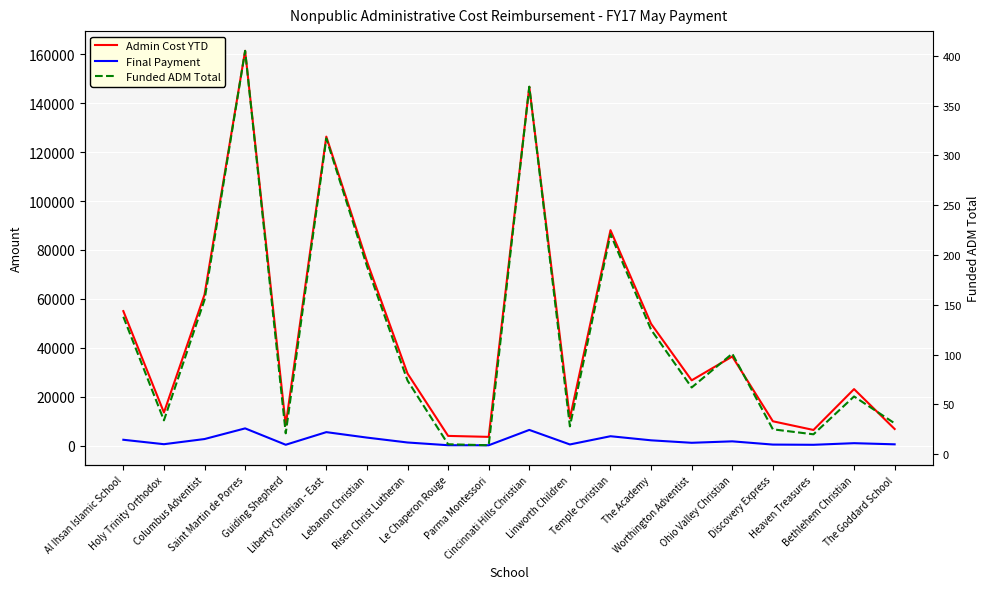

True or false: Funded ADM Total has more than 2 points higher than both neighbors.

True